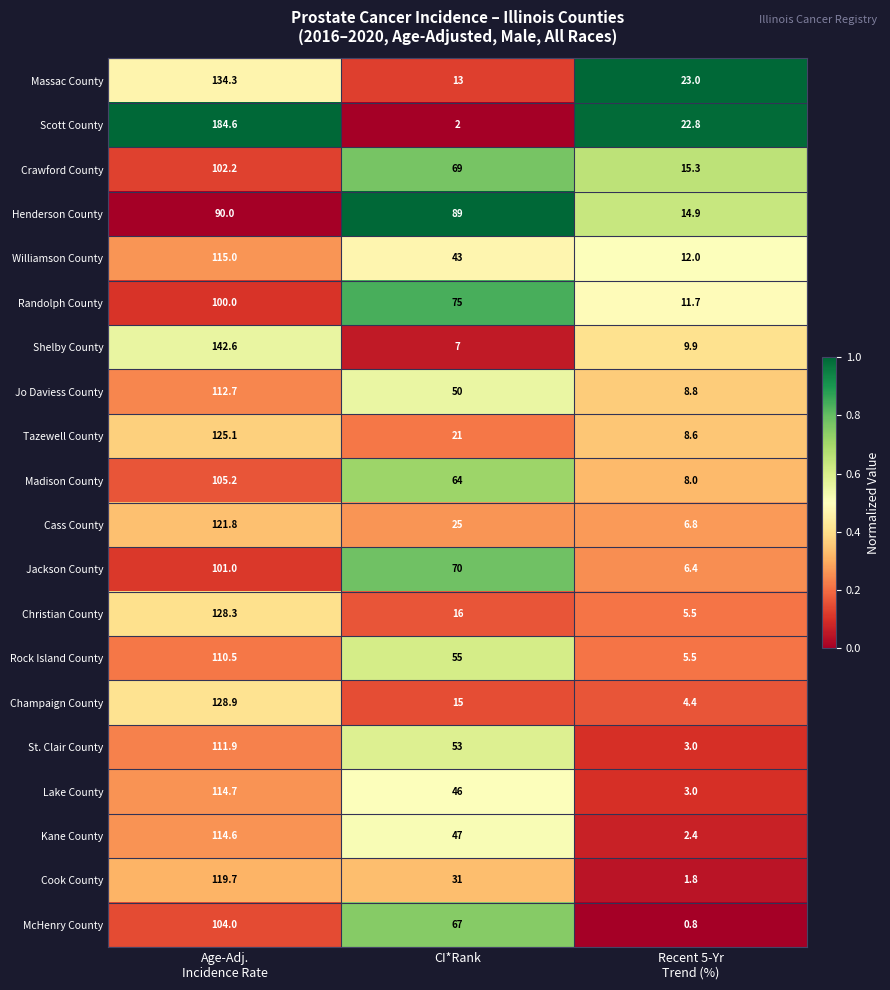

Which label corresponds to the smallest value in the chart?

Recent 5-Yr
Trend (%)